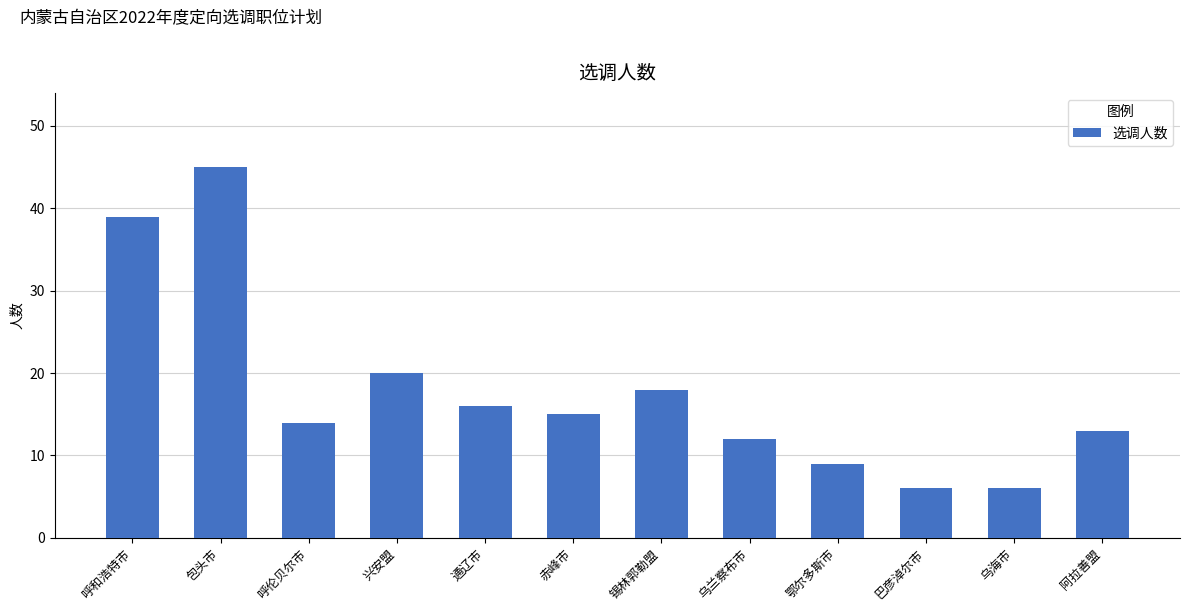

What is the label of the 4th bar from the left?

兴安盟